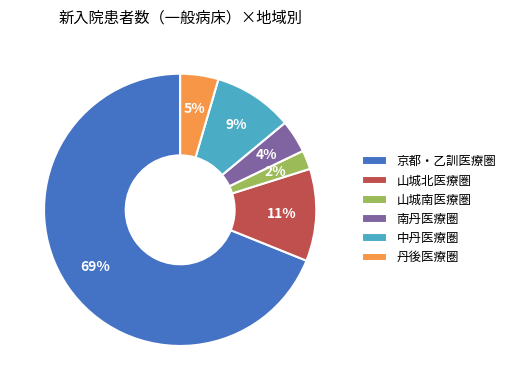

Is the sum of 南丹医療圏 and 山城北医療圏 greater than half?

No